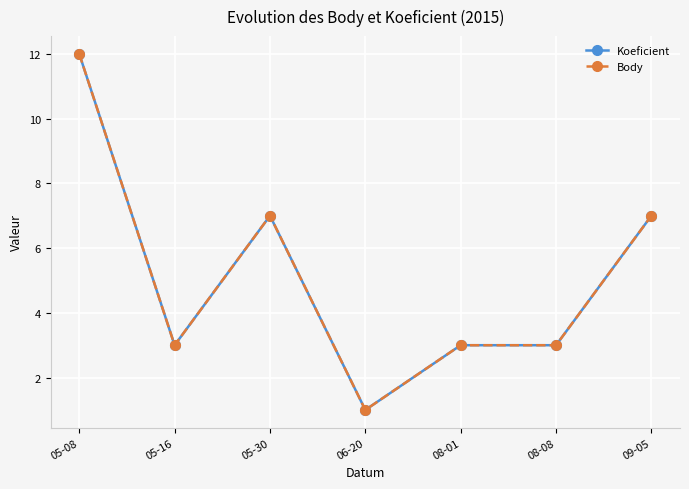

What is the difference between the maximum and minimum values in the Koeficient series?

11